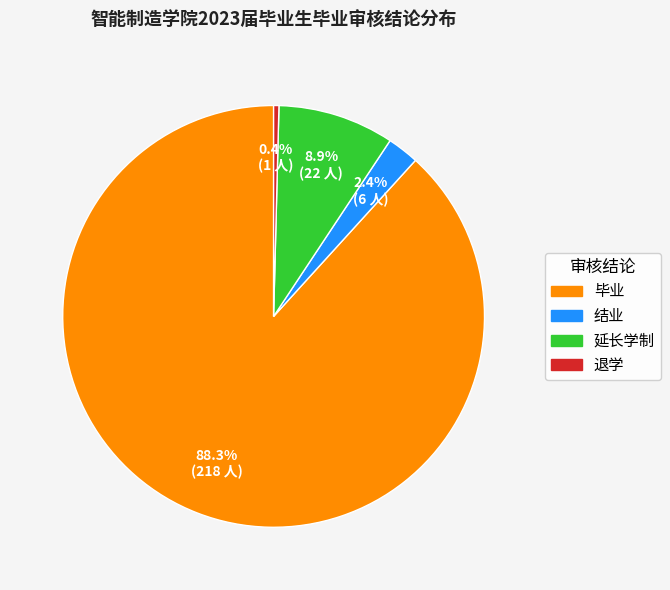

Rank the categories by value from lowest to highest.

退学, 结业, 延长学制, 毕业